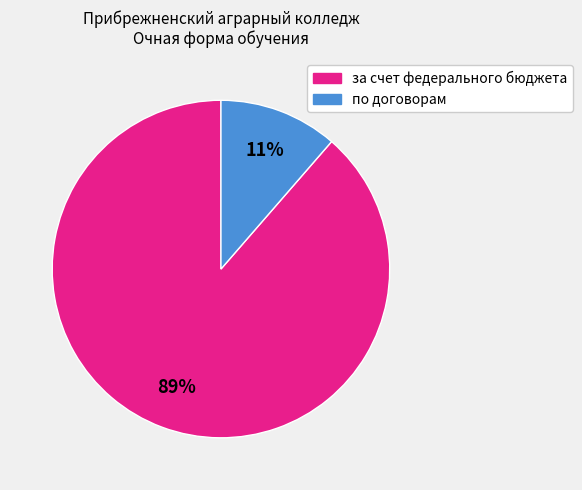

What is the smallest slice in the pie chart?

по договорам